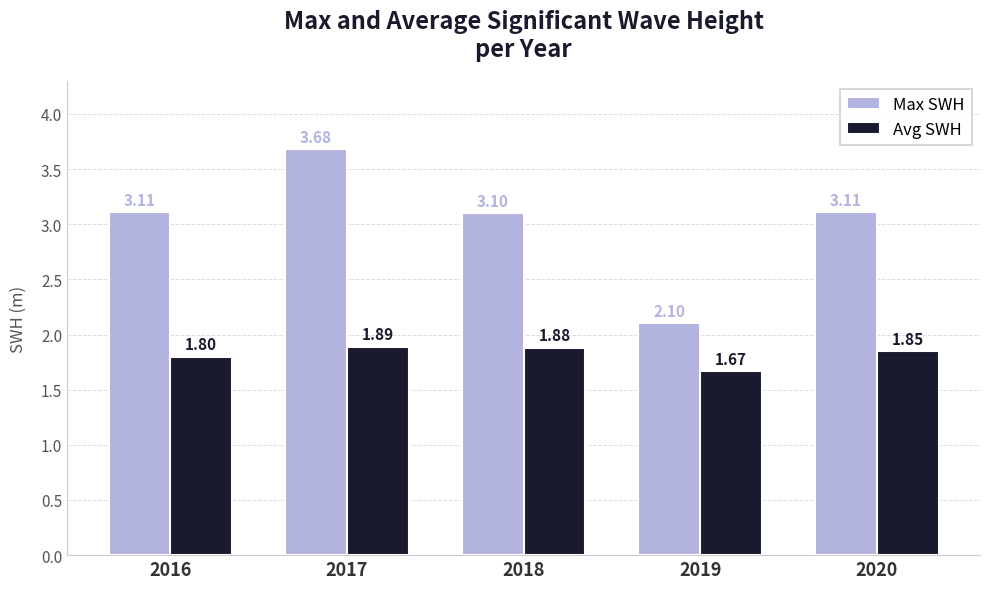

At which label does Avg SWH reach its minimum?

2019